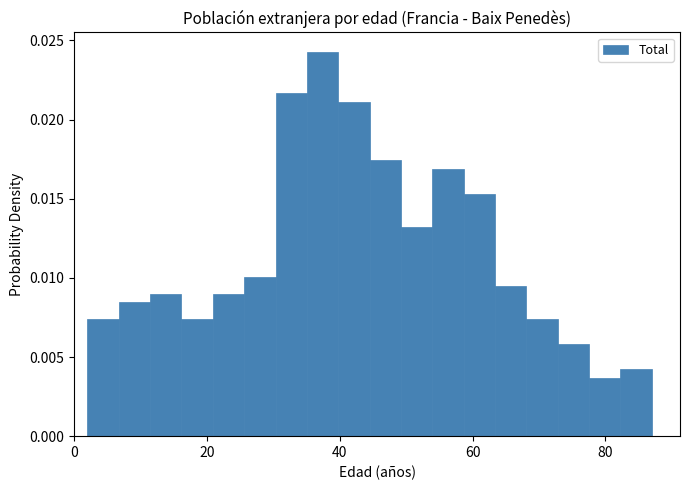

Read against the x-axis, roughly where is the centre of the tallest bar?

38